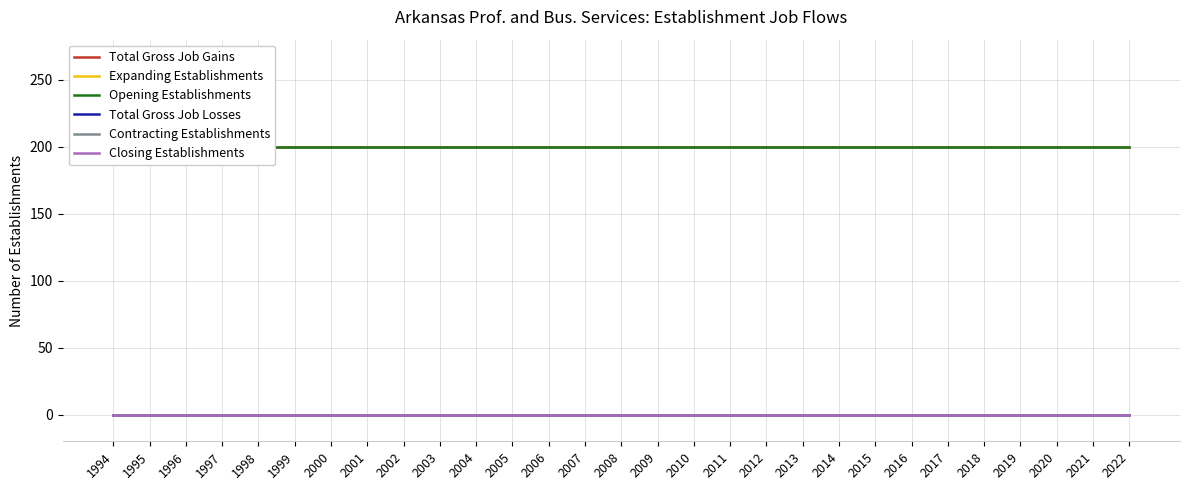

True or false: Opening Establishments and Total Gross Job Losses cross at least once.

False